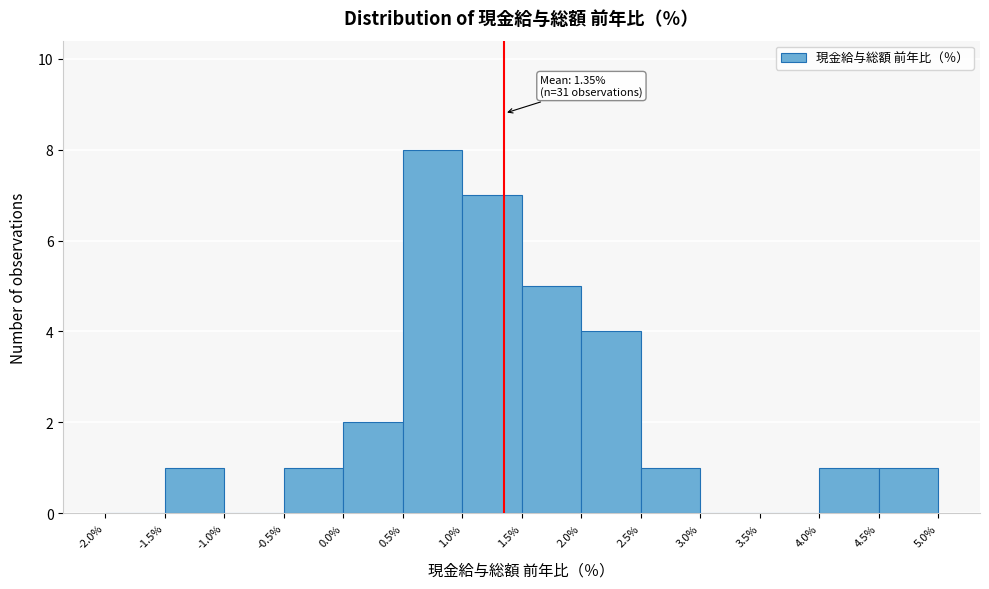

Over which range of the x-axis is the bar tallest?

0.5% to 1.0%